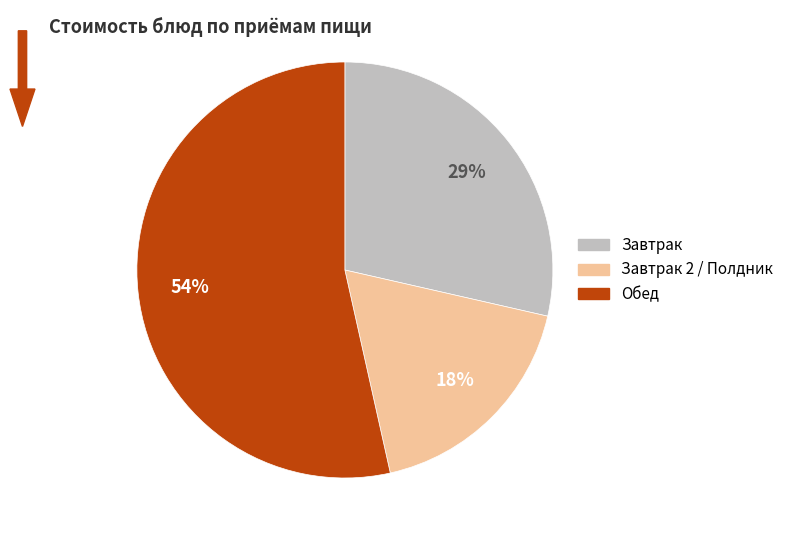

Does any single category account for the majority?

Yes